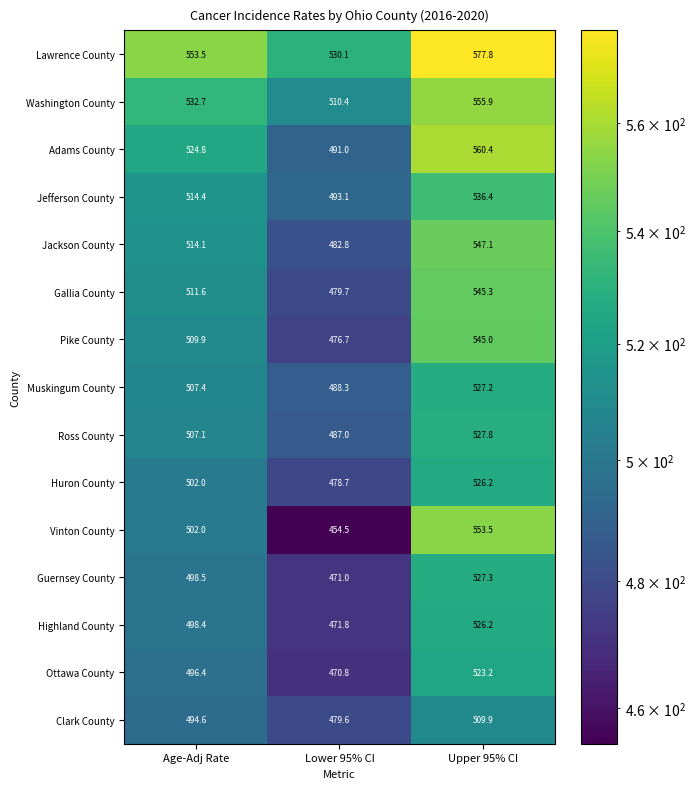

Which series has the largest range (max minus min)?

Vinton County